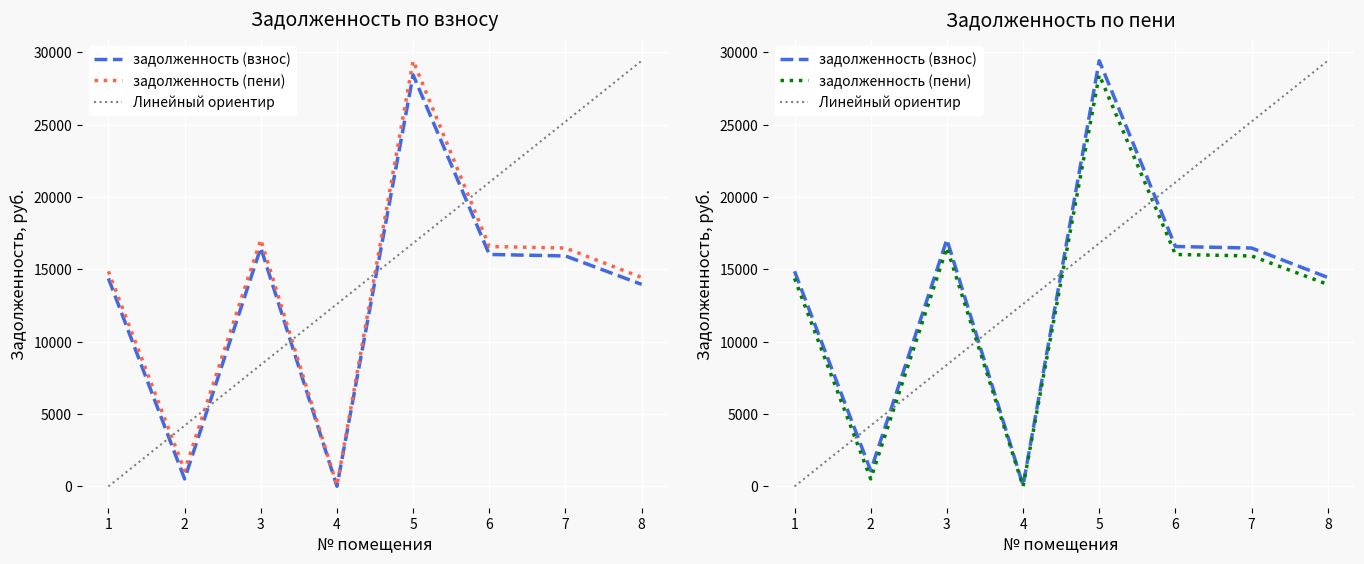

How many lines are shown in the chart?

3